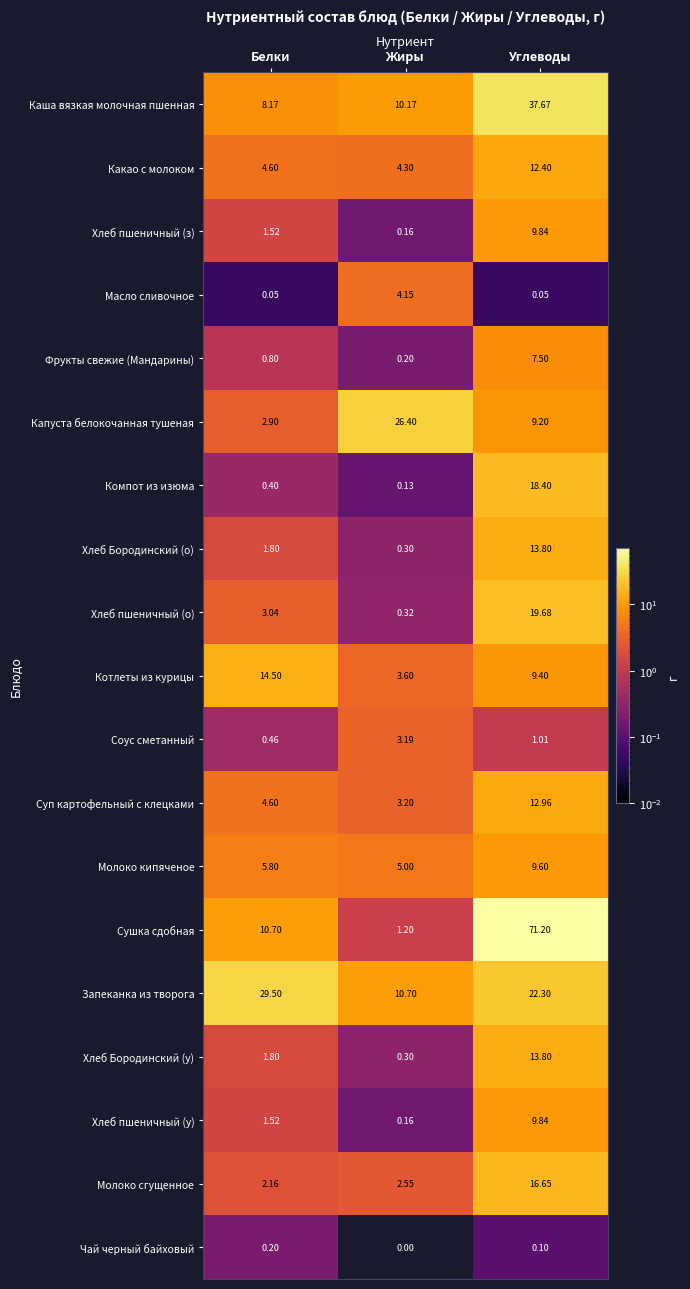

Which series has the largest range (max minus min)?

Сушка сдобная